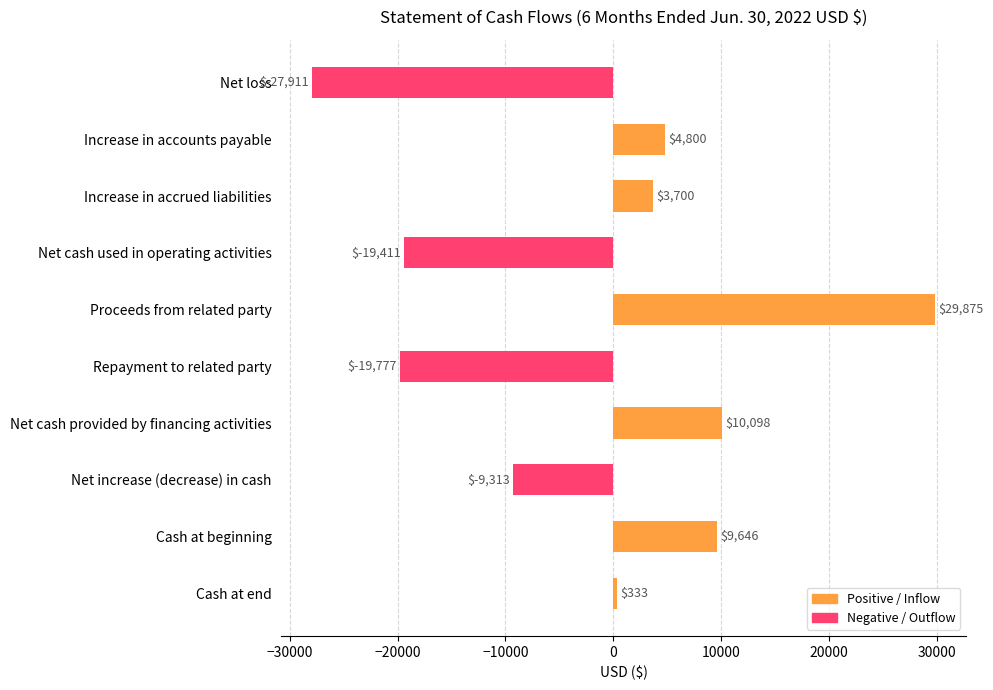

Reading right to left, list all the values displayed in this chart.

333	9646	-9313	10098	-19777	29875	-19411	3700	4800	-27911